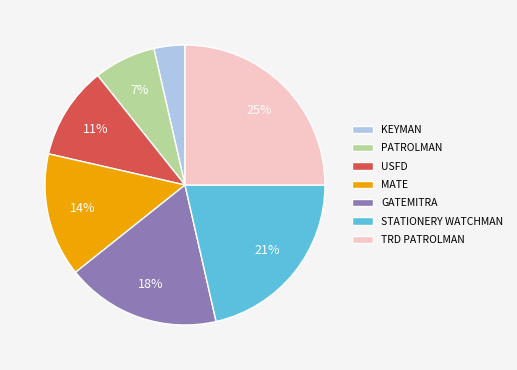

To the nearest percent, what is the difference between the USFD and GATEMITRA slice percentages?

7%